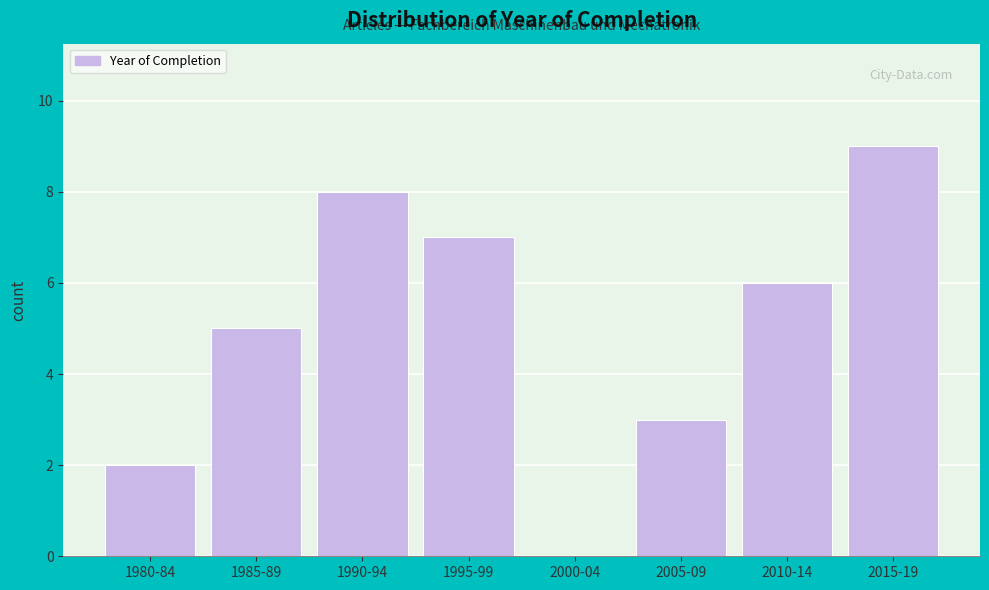

Reading left to right, transcribe all the data shown in this chart.

1980-84=2	1985-89=5	1990-94=8	1995-99=7	2000-04=0	2005-09=3	2010-14=6	2015-19=9